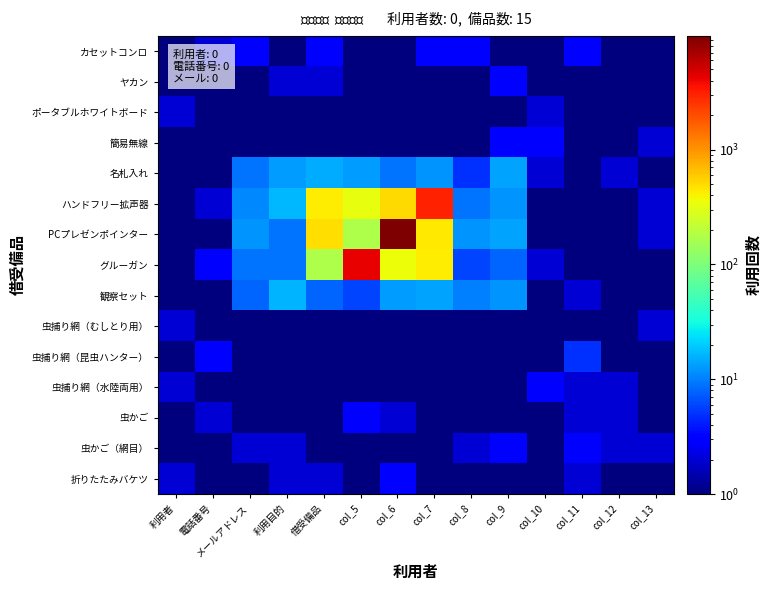

Reading left to right, extract all data points from this chart.

カセットコンロ: 利用者=1.0	電話番号=2.0	メールアドレス=3.0	利用目的=1.0	借受備品=3.0	col_5=0.1	col_6=1.0	col_7=3.0	col_8=3.0	col_9=1.0	col_10=0.1	col_11=3.0	col_12=1.0	col_13=0.1
ヤカン: 利用者=0.1	電話番号=1.0	メールアドレス=1.0	利用目的=2.0	借受備品=2.0	col_5=0.1	col_6=1.0	col_7=0.1	col_8=0.1	col_9=3.0	col_10=1.0	col_11=0.1	col_12=0.1	col_13=1.0
ポータブルホワイトボード: 利用者=2.0	電話番号=1.0	メールアドレス=0.1	利用目的=0.1	借受備品=1.0	col_5=1.0	col_6=0.1	col_7=0.1	col_8=0.1	col_9=0.1	col_10=2.0	col_11=1.0	col_12=1.0	col_13=0.1
簡易無線: 利用者=0.1	電話番号=1.0	メールアドレス=0.1	利用目的=1.0	借受備品=1.0	col_5=1.0	col_6=1.0	col_7=0.1	col_8=0.1	col_9=3.0	col_10=3.0	col_11=0.1	col_12=0.1	col_13=2.0
名札入れ: 利用者=0.1	電話番号=1.0	メールアドレス=9.0	利用目的=13.0	借受備品=15.0	col_5=13.0	col_6=9.0	col_7=12.0	col_8=5.0	col_9=14.0	col_10=2.0	col_11=1.0	col_12=2.0	col_13=0.1
ハンドフリー拡声器: 利用者=1.0	電話番号=2.0	メールアドレス=11.0	利用目的=17.0	借受備品=430.0	col_5=328.0	col_6=502.0	col_7=3105.0	col_8=9.0	col_9=12.0	col_10=1.0	col_11=0.1	col_12=1.0	col_13=2.0
PCプレゼンポインター: 利用者=1.0	電話番号=1.0	メールアドレス=12.0	利用目的=9.0	借受備品=497.0	col_5=170.0	col_6=9811.0	col_7=444.0	col_8=12.0	col_9=14.0	col_10=0.1	col_11=1.0	col_12=0.1	col_13=2.0
グルーガン: 利用者=0.1	電話番号=3.0	メールアドレス=9.0	利用目的=9.0	借受備品=175.0	col_5=4210.0	col_6=360.0	col_7=421.0	col_8=6.0	col_9=8.0	col_10=2.0	col_11=1.0	col_12=1.0	col_13=1.0
観察セット: 利用者=1.0	電話番号=0.1	メールアドレス=8.0	利用目的=16.0	借受備品=8.0	col_5=6.0	col_6=13.0	col_7=14.0	col_8=10.0	col_9=12.0	col_10=1.0	col_11=2.0	col_12=0.1	col_13=0.1
虫捕り網（むしとり用）: 利用者=2.0	電話番号=0.1	メールアドレス=1.0	利用目的=1.0	借受備品=0.1	col_5=1.0	col_6=0.1	col_7=0.1	col_8=0.1	col_9=0.1	col_10=0.1	col_11=0.1	col_12=0.1	col_13=2.0
虫捕り網（昆虫ハンター）: 利用者=0.1	電話番号=3.0	メールアドレス=0.1	利用目的=0.1	借受備品=0.1	col_5=1.0	col_6=0.1	col_7=1.0	col_8=0.1	col_9=1.0	col_10=1.0	col_11=5.0	col_12=1.0	col_13=1.0
虫捕り網（水陸両用）: 利用者=2.0	電話番号=1.0	メールアドレス=0.1	利用目的=1.0	借受備品=0.1	col_5=0.1	col_6=0.1	col_7=0.1	col_8=1.0	col_9=0.1	col_10=3.0	col_11=2.0	col_12=2.0	col_13=0.1
虫かご: 利用者=1.0	電話番号=2.0	メールアドレス=1.0	利用目的=1.0	借受備品=1.0	col_5=3.0	col_6=2.0	col_7=1.0	col_8=1.0	col_9=1.0	col_10=1.0	col_11=2.0	col_12=2.0	col_13=0.1
虫かご（網目）: 利用者=0.1	電話番号=1.0	メールアドレス=2.0	利用目的=2.0	借受備品=0.1	col_5=0.1	col_6=0.1	col_7=0.1	col_8=2.0	col_9=3.0	col_10=1.0	col_11=3.0	col_12=2.0	col_13=2.0
折りたたみバケツ: 利用者=2.0	電話番号=1.0	メールアドレス=0.1	利用目的=2.0	借受備品=2.0	col_5=1.0	col_6=3.0	col_7=1.0	col_8=0.1	col_9=0.1	col_10=1.0	col_11=2.0	col_12=0.1	col_13=0.1